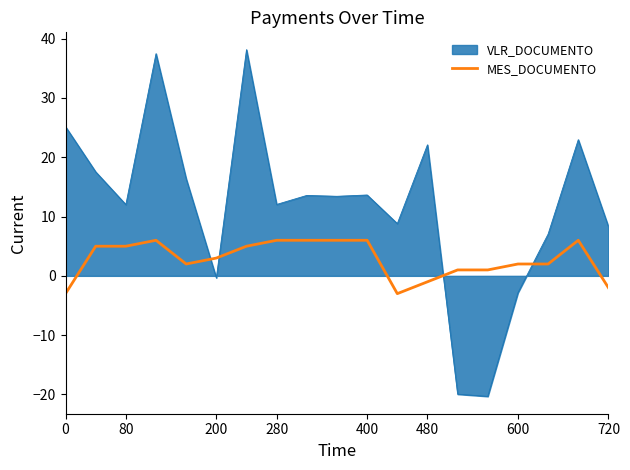

What is the difference between the maximum and minimum values in the MES_DOCUMENTO series?

9.0